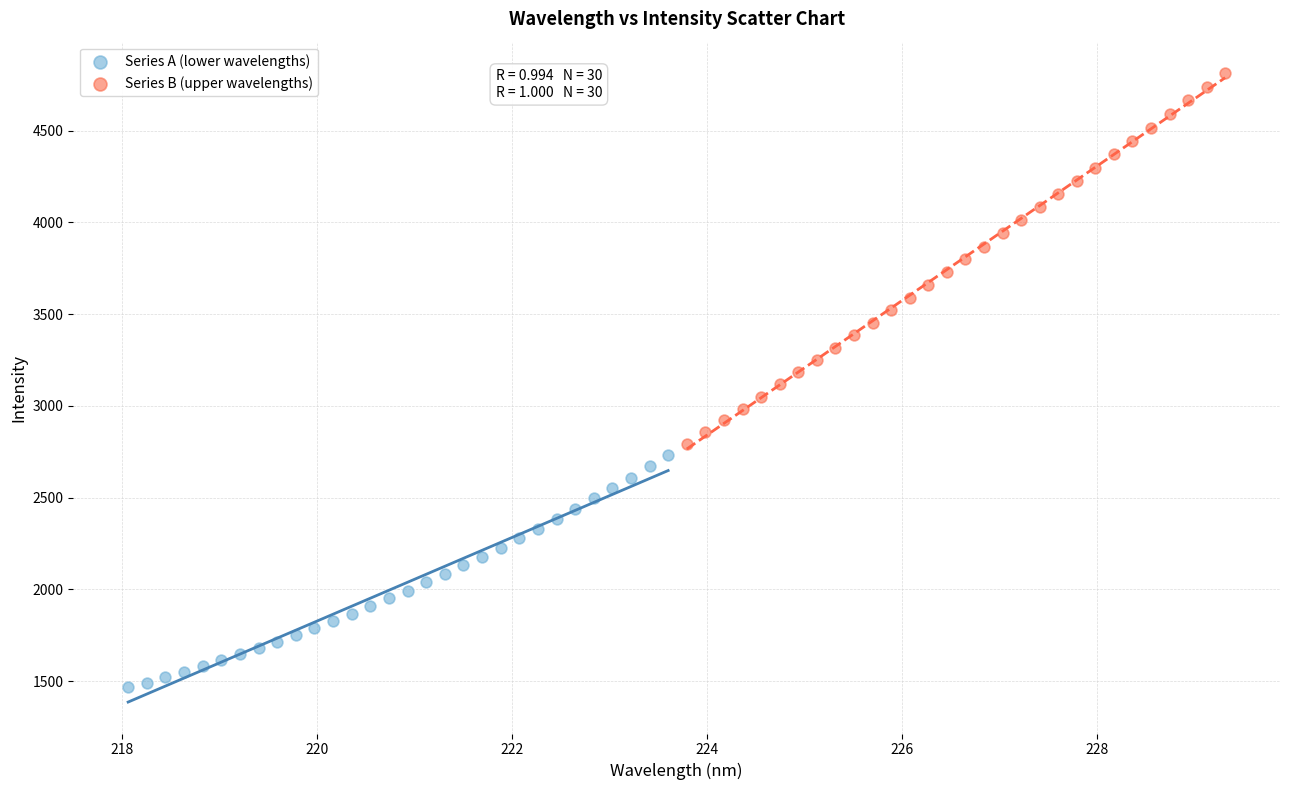

What are all the series names shown in the legend?

Series A (lower wavelengths), Series B (upper wavelengths)